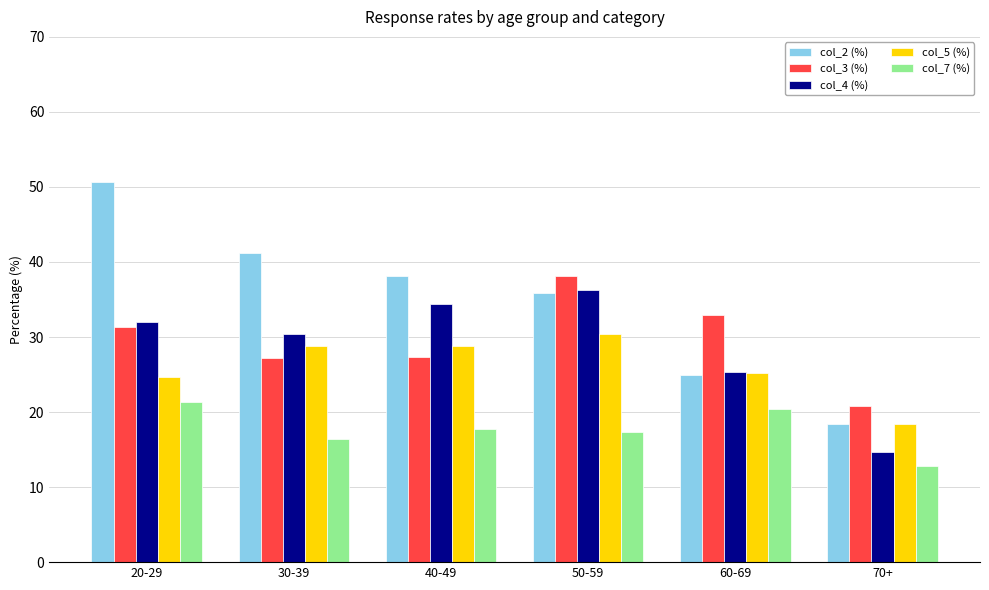

Which category has the lowest value in the col_7 (%) series?

70+